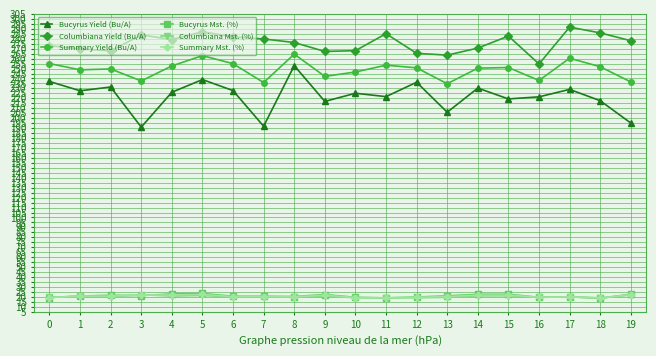

The Summary Mst. (%) series shows 10.7 at 5. True or false?

False